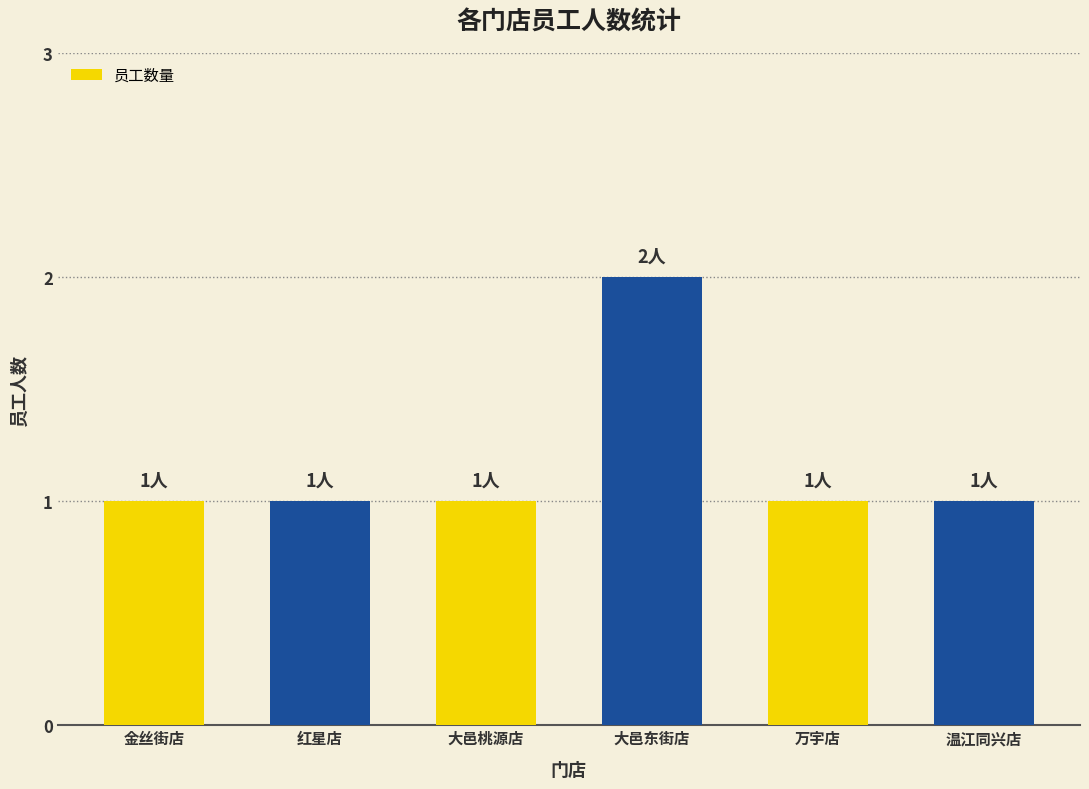

How many distinct data groups are displayed?

1